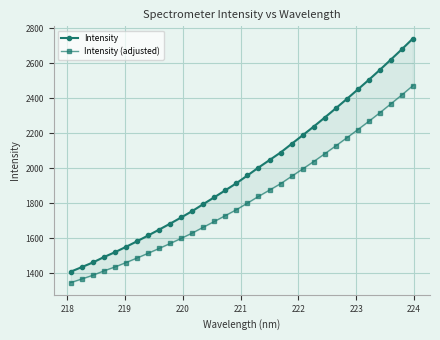

Reading left to right, transcribe all the data shown in this chart.

Intensity: 1408.2	1434.0	1460.6	1491.4	1519.3	1550.0	1581.9	1614.8	1648.5	1682.8	1718.2	1754.7	1794.5	1833.7	1873.7	1913.9	1958.4	2003.4	2046.4	2089.5	2138.9	2188.1	2237.7	2289.4	2342.1	2395.5	2450.2	2505.3	2562.2	2621.1	2680.4	2741.6
Intensity (adjusted): 1345.5	1366.1	1387.3	1412.4	1434.9	1459.9	1486.0	1513.1	1540.8	1569.2	1598.5	1628.8	1662.2	1695.1	1728.6	1762.4	1800.1	1838.3	1874.6	1911.1	1953.3	1995.3	2037.7	2082.0	2127.3	2173.2	2220.3	2267.7	2316.9	2367.8	2419.2	2472.2